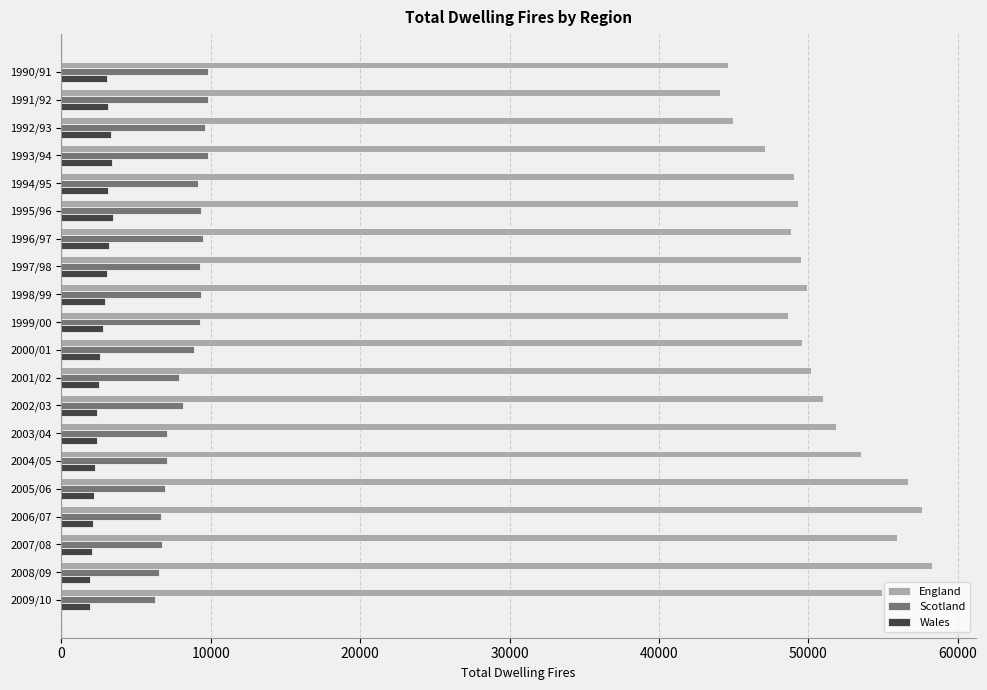

Which series has the largest range (max minus min)?

England